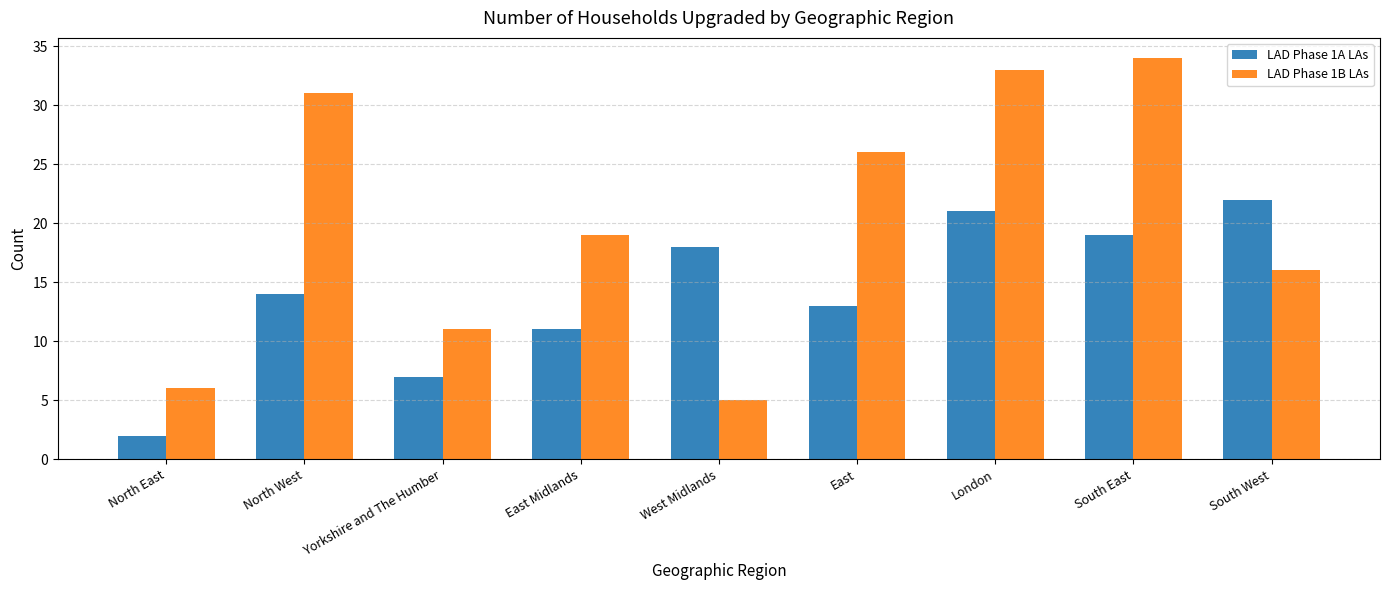

Reading right to left, what are all the values shown in this chart?

LAD Phase 1A LAs: 22	19	21	13	18	11	7	14	2
LAD Phase 1B LAs: 16	34	33	26	5	19	11	31	6